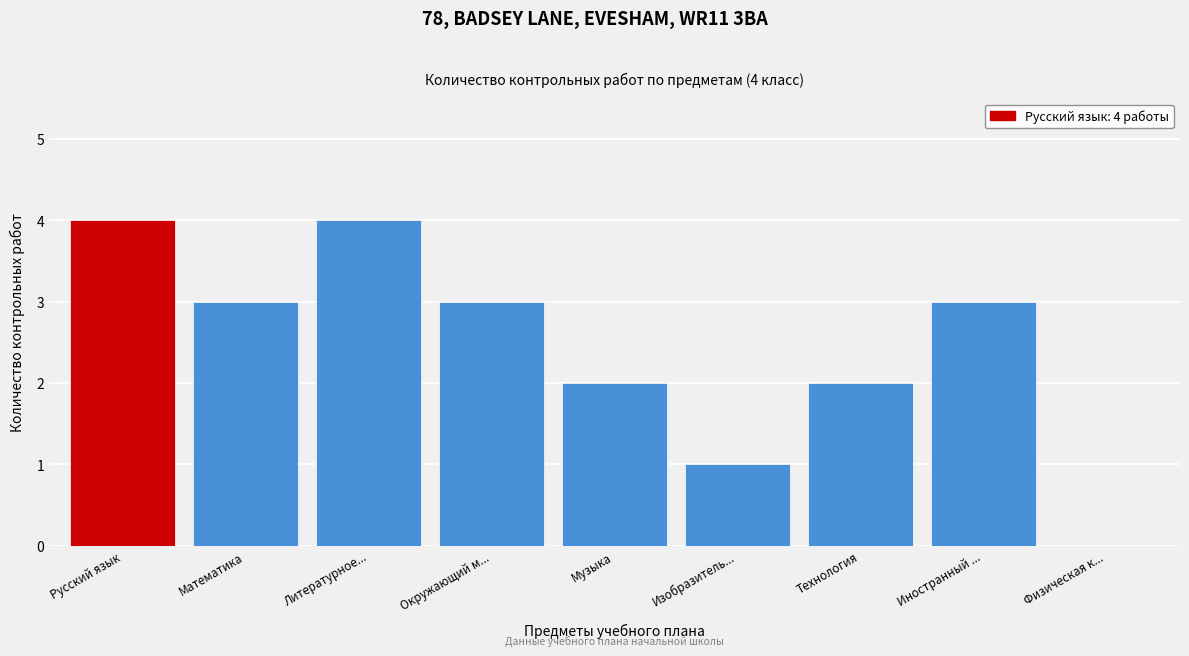

Reading left to right, extract all data points from this chart.

Русский язык=4	Математика=3	Литературное...=4	Окружающий м...=3	Музыка=2	Изобразитель...=1	Технология=2	Иностранный ...=3	Физическая к...=0